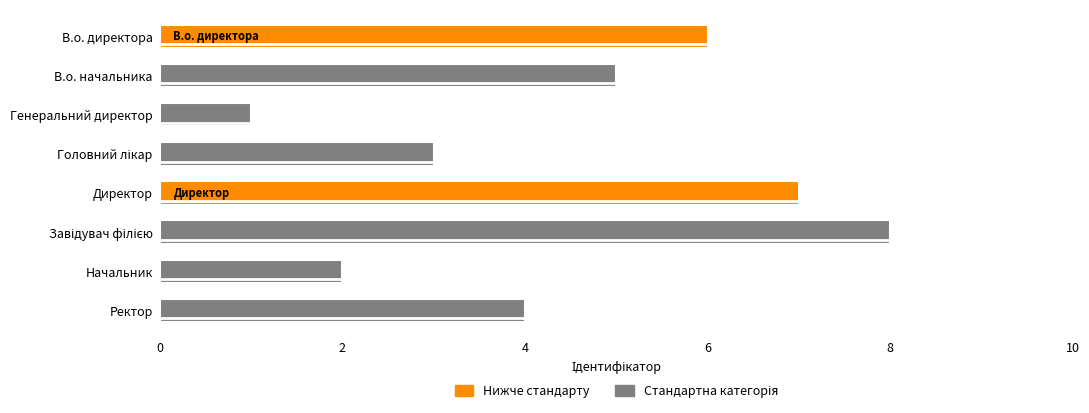

At which category does the chart reach its peak across all series?

Завідувач філією